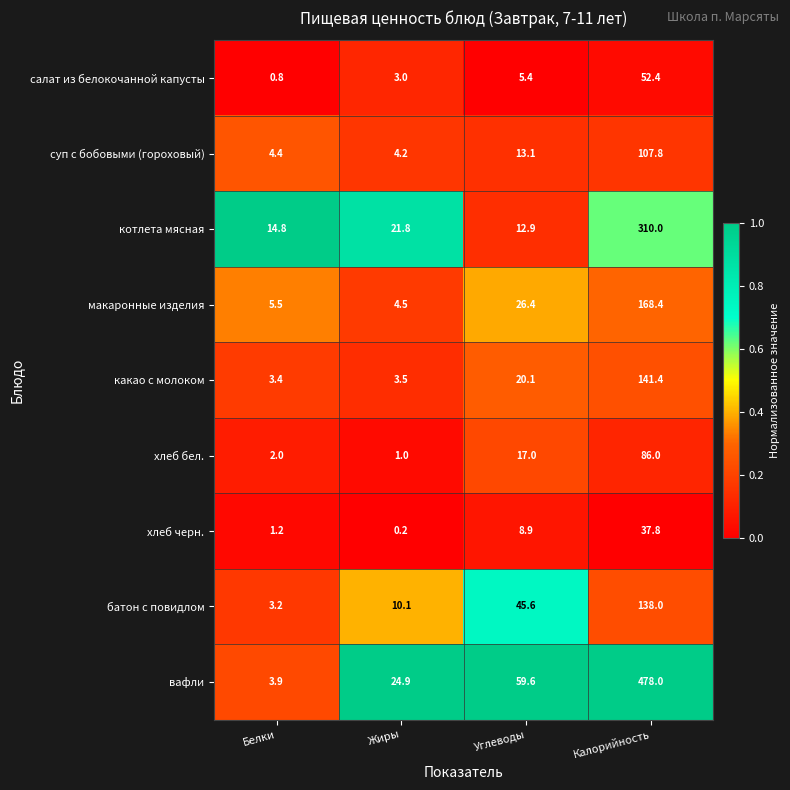

List the series in order of their peak value, lowest first.

хлеб черн., салат из белокочанной капусты, хлеб бел., суп с бобовыми (гороховый), батон с повидлом, какао с молоком, макаронные изделия, котлета мясная, вафли